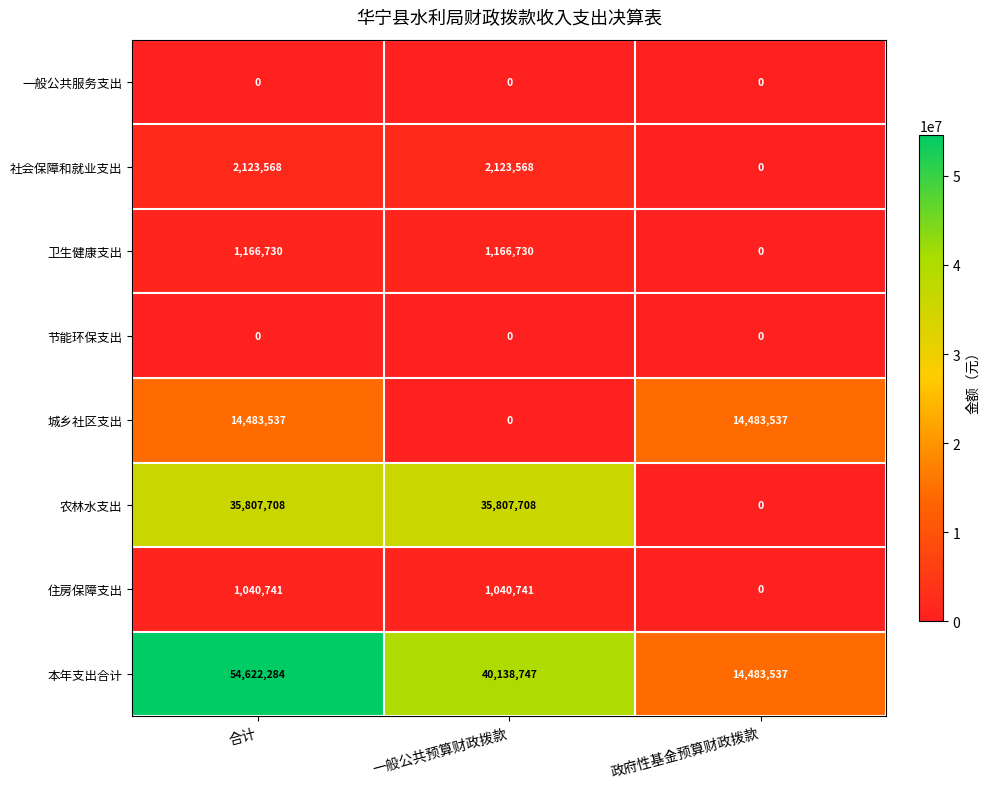

Count the 农林水支出 values in the range 0 to 35807708.

3